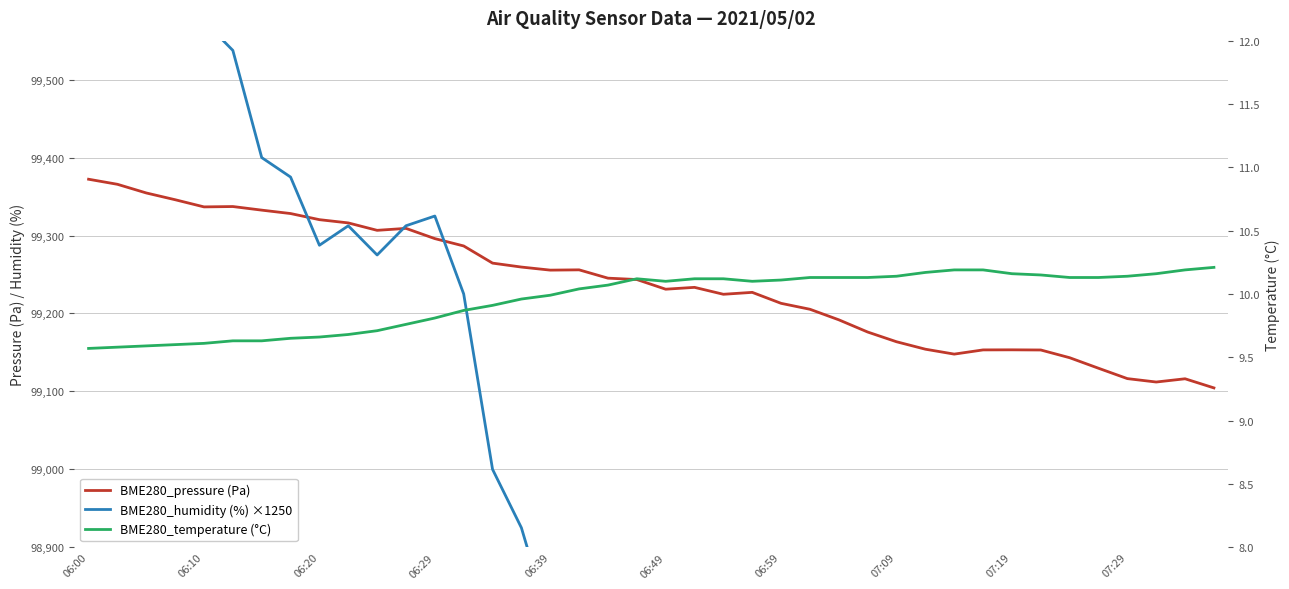

Rank the series by their maximum value, from lowest to highest.

BME280_temperature (°C), BME280_pressure (Pa), BME280_humidity (%) ×1250